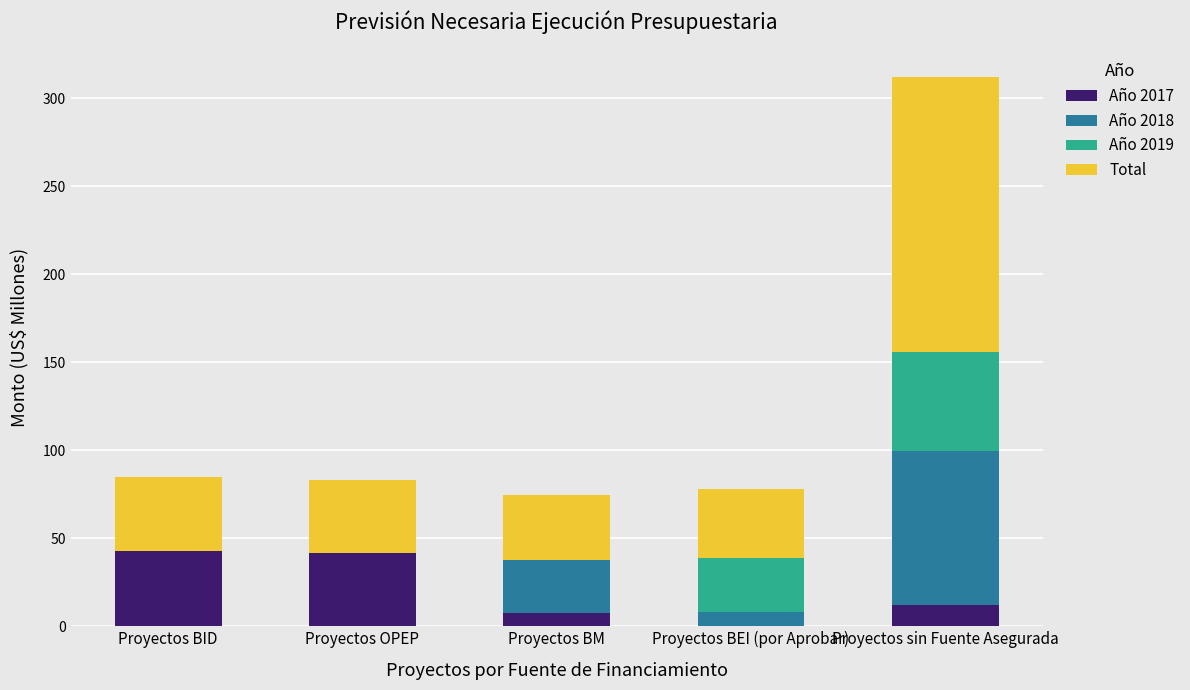

At which category is the sum across all series the highest?

Proyectos sin Fuente Asegurada